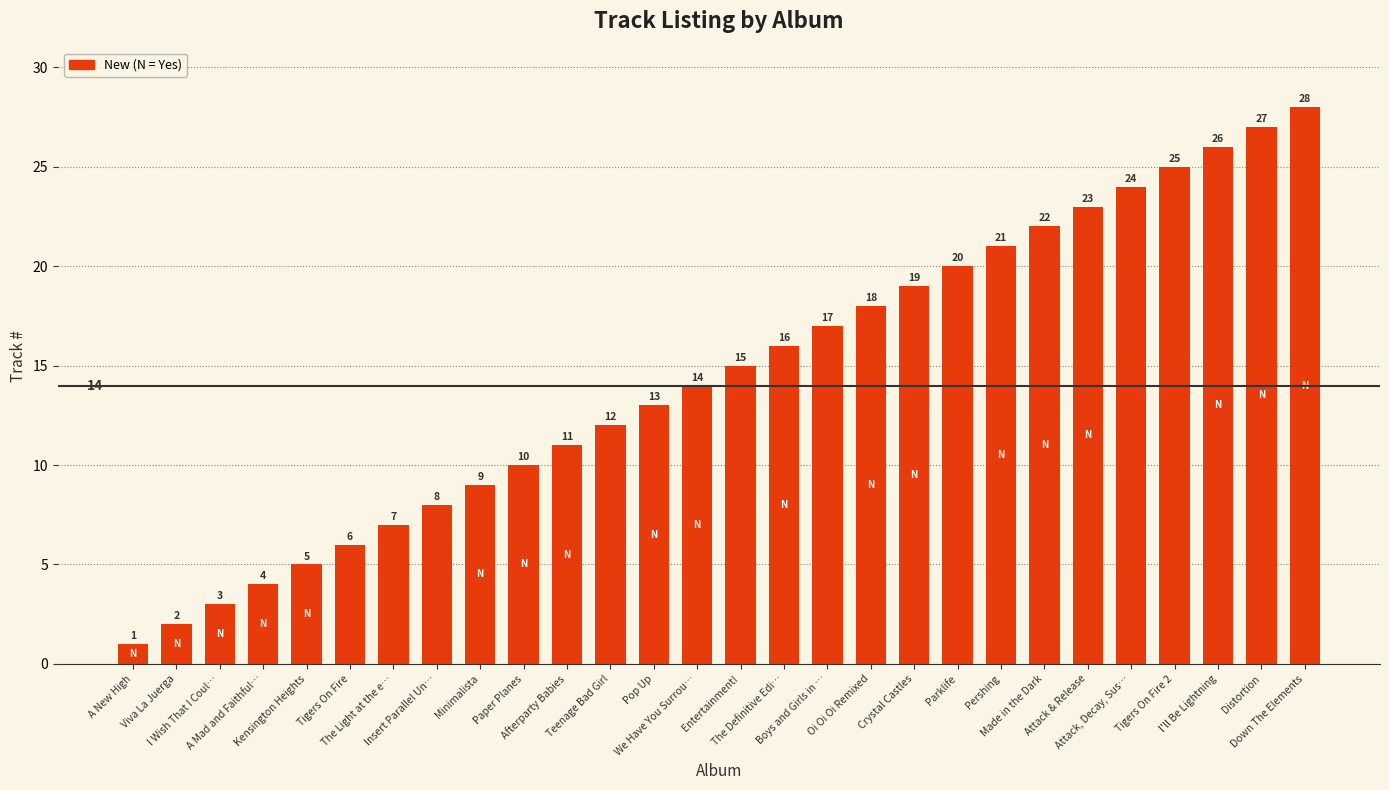

How many data points are less than 15?

14